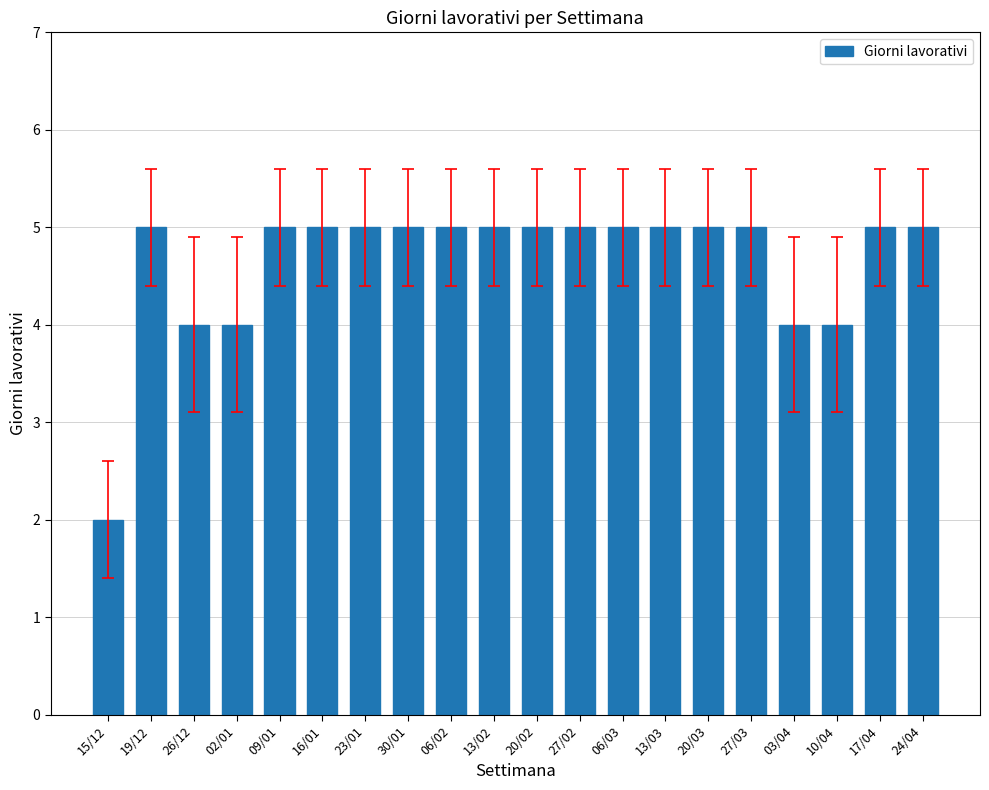

Reading left to right, transcribe all the data shown in this chart.

2	5	4	4	5	5	5	5	5	5	5	5	5	5	5	5	4	4	5	5